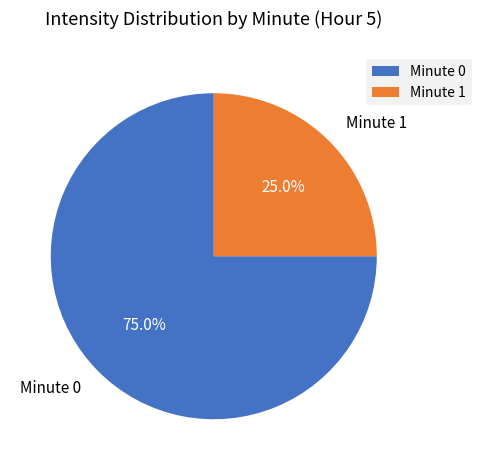

To the nearest percent, what percentage of the pie is Minute 0?

75%